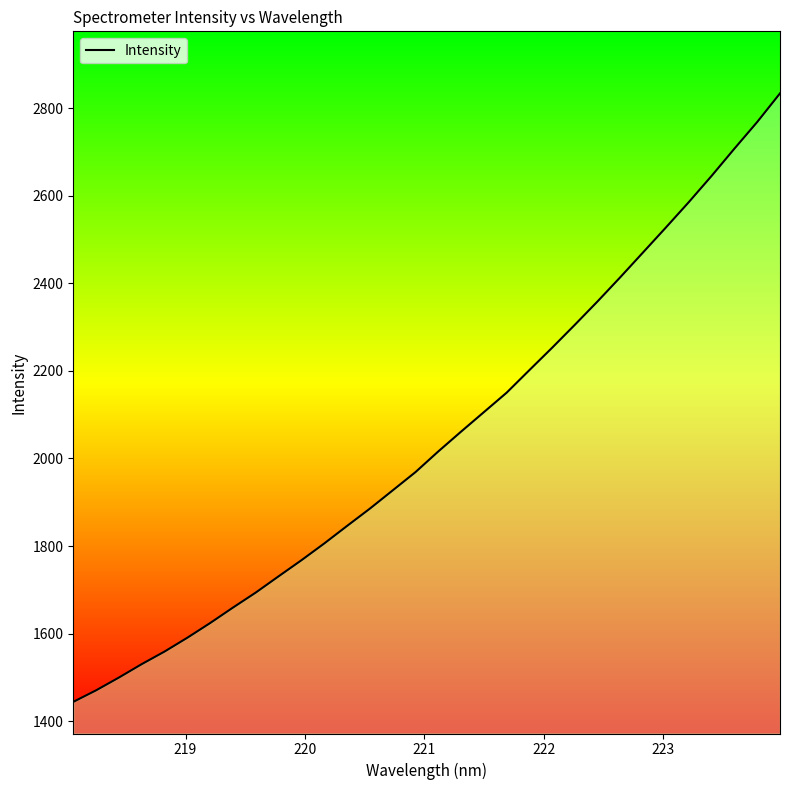

What is the difference between the maximum and minimum values?

1389.4